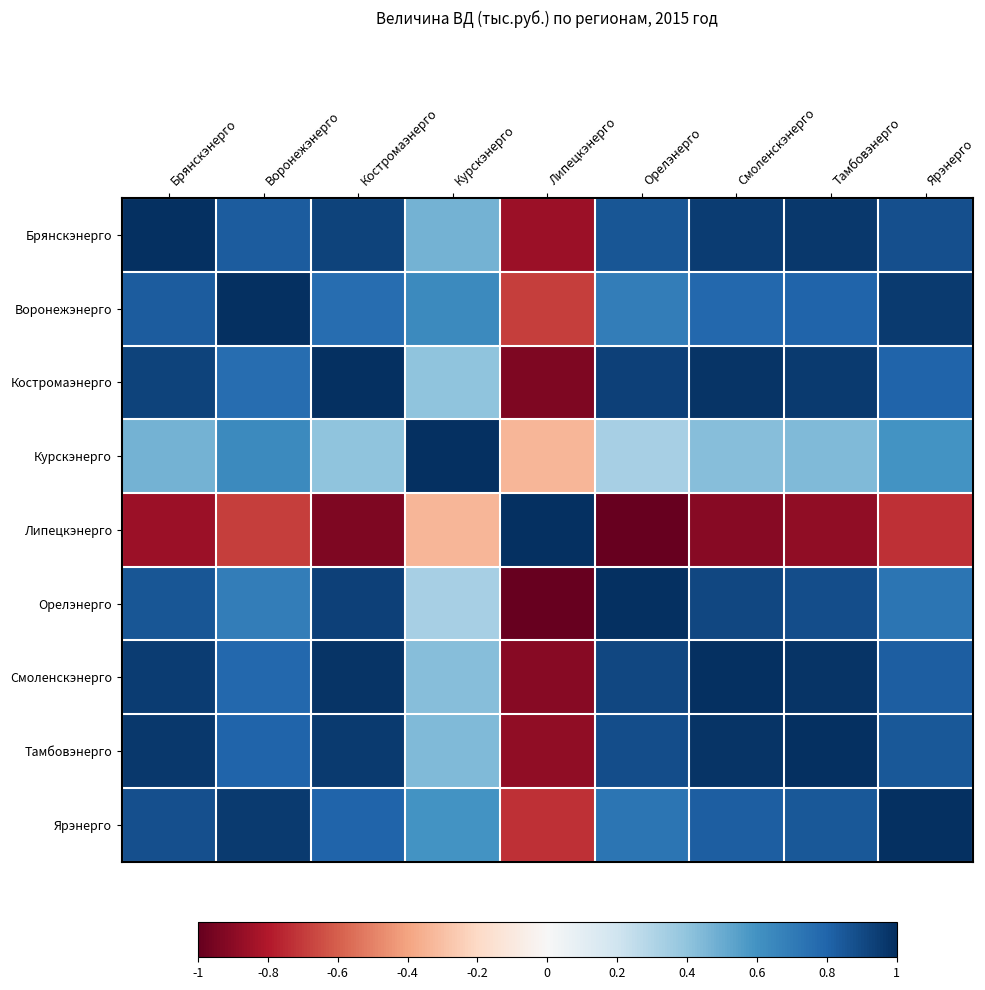

Reading left to right, transcribe all the data shown in this chart.

Брянскэнерго: Брянскэнерго=1.0	Воронежэнерго=0.8	Костромаэнерго=0.9	Курскэнерго=0.5	Липецкэнерго=-0.9	Орелэнерго=0.9	Смоленскэнерго=0.9	Тамбовэнерго=1.0	Ярэнерго=0.9
Воронежэнерго: Брянскэнерго=0.8	Воронежэнерго=1.0	Костромаэнерго=0.8	Курскэнерго=0.6	Липецкэнерго=-0.7	Орелэнерго=0.7	Смоленскэнерго=0.8	Тамбовэнерго=0.8	Ярэнерго=1.0
Костромаэнерго: Брянскэнерго=0.9	Воронежэнерго=0.8	Костромаэнерго=1.0	Курскэнерго=0.4	Липецкэнерго=-0.9	Орелэнерго=0.9	Смоленскэнерго=1.0	Тамбовэнерго=1.0	Ярэнерго=0.8
Курскэнерго: Брянскэнерго=0.5	Воронежэнерго=0.6	Костромаэнерго=0.4	Курскэнерго=1.0	Липецкэнерго=-0.3	Орелэнерго=0.3	Смоленскэнерго=0.4	Тамбовэнерго=0.4	Ярэнерго=0.6
Липецкэнерго: Брянскэнерго=-0.9	Воронежэнерго=-0.7	Костромаэнерго=-0.9	Курскэнерго=-0.3	Липецкэнерго=1.0	Орелэнерго=-1.0	Смоленскэнерго=-0.9	Тамбовэнерго=-0.9	Ярэнерго=-0.7
Орелэнерго: Брянскэнерго=0.9	Воронежэнерго=0.7	Костромаэнерго=0.9	Курскэнерго=0.3	Липецкэнерго=-1.0	Орелэнерго=1.0	Смоленскэнерго=0.9	Тамбовэнерго=0.9	Ярэнерго=0.7
Смоленскэнерго: Брянскэнерго=0.9	Воронежэнерго=0.8	Костромаэнерго=1.0	Курскэнерго=0.4	Липецкэнерго=-0.9	Орелэнерго=0.9	Смоленскэнерго=1.0	Тамбовэнерго=1.0	Ярэнерго=0.8
Тамбовэнерго: Брянскэнерго=1.0	Воронежэнерго=0.8	Костромаэнерго=1.0	Курскэнерго=0.4	Липецкэнерго=-0.9	Орелэнерго=0.9	Смоленскэнерго=1.0	Тамбовэнерго=1.0	Ярэнерго=0.8
Ярэнерго: Брянскэнерго=0.9	Воронежэнерго=1.0	Костромаэнерго=0.8	Курскэнерго=0.6	Липецкэнерго=-0.7	Орелэнерго=0.7	Смоленскэнерго=0.8	Тамбовэнерго=0.8	Ярэнерго=1.0